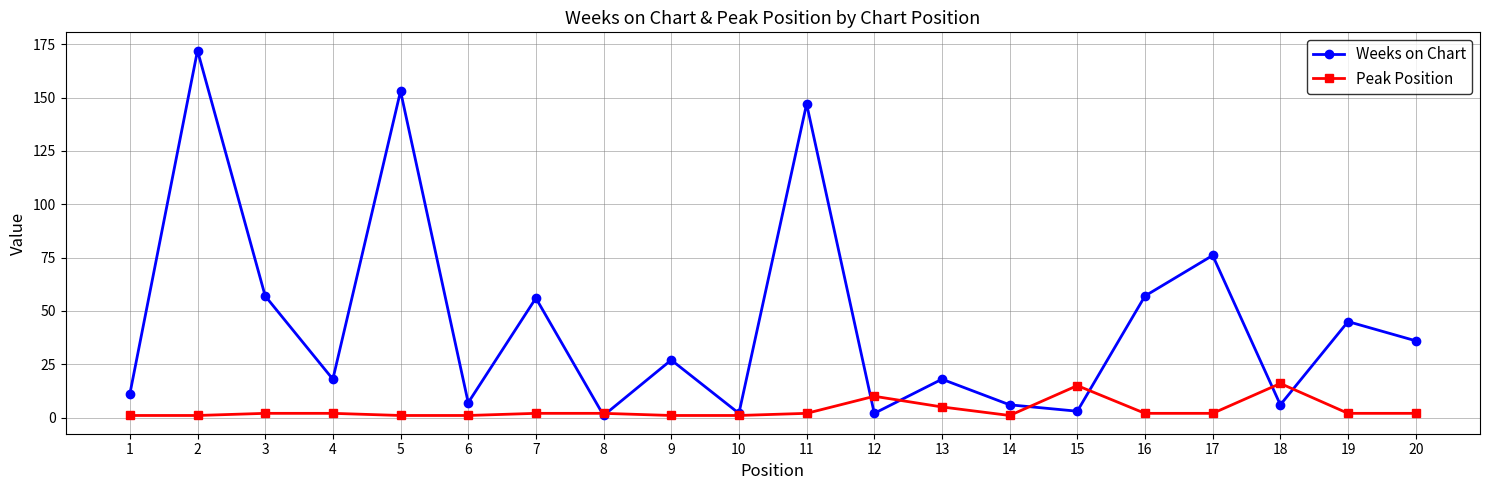

At which category is the sum across all series the highest?

2